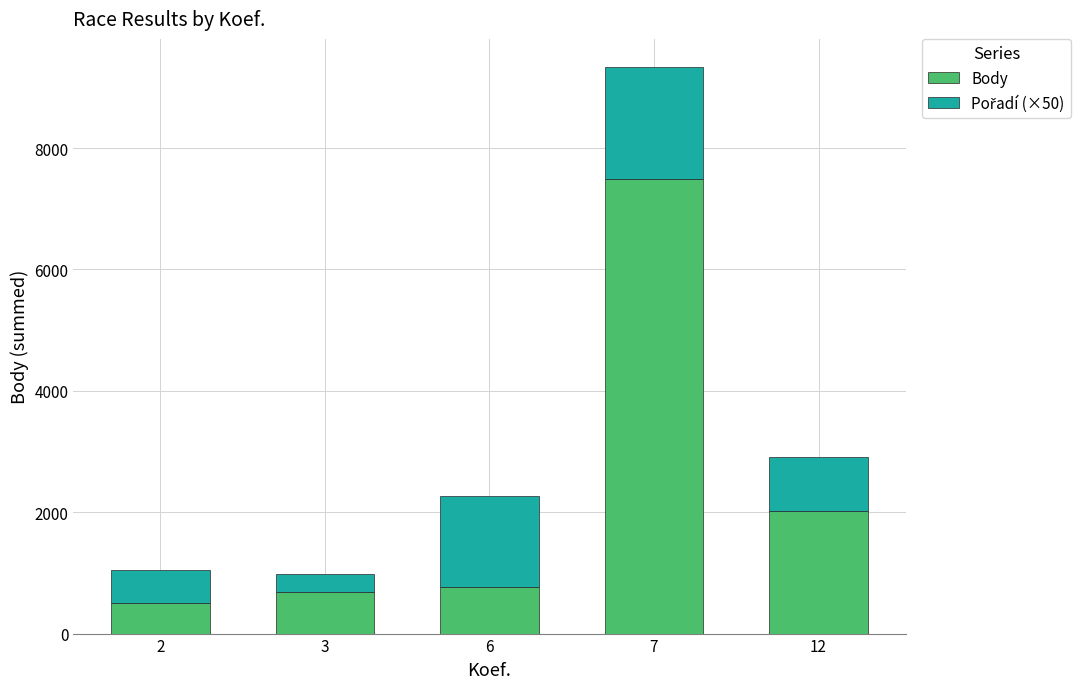

Reading left to right, transcribe the values for Body.

499	678	774	7482	2015